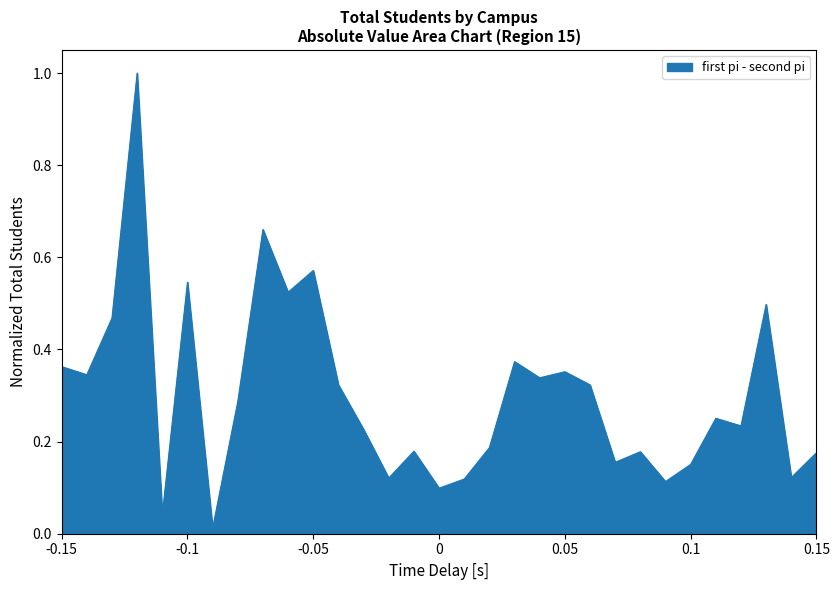

What is the greatest value displayed?

1.0